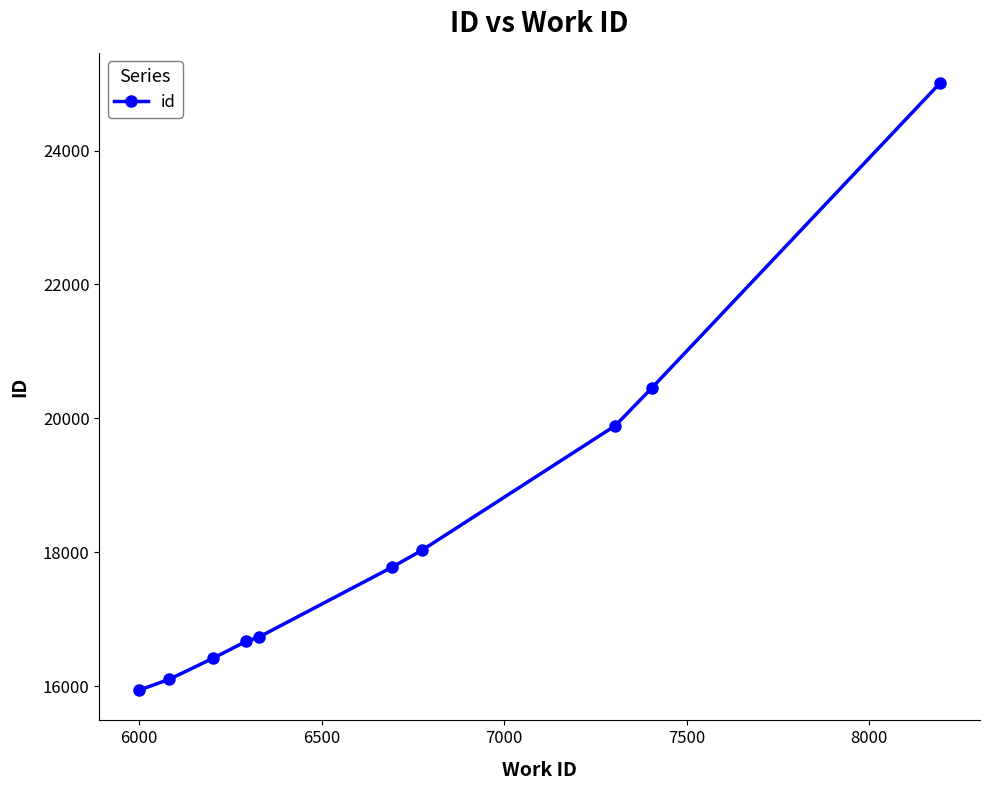

True or false: there are more than 2 points higher than both neighbors.

False